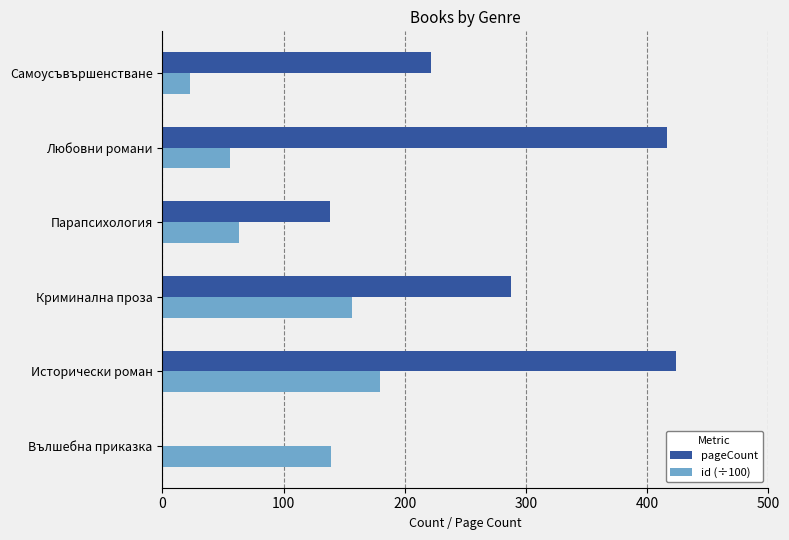

What is the sum of all id (÷100) values?

617.6